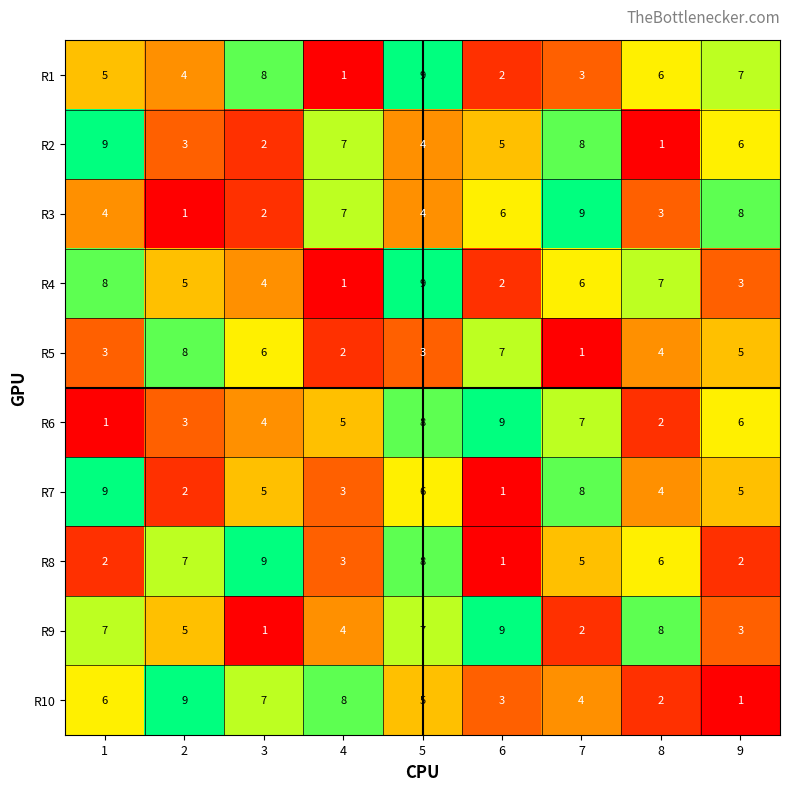

What is the maximum value shown in the chart?

9